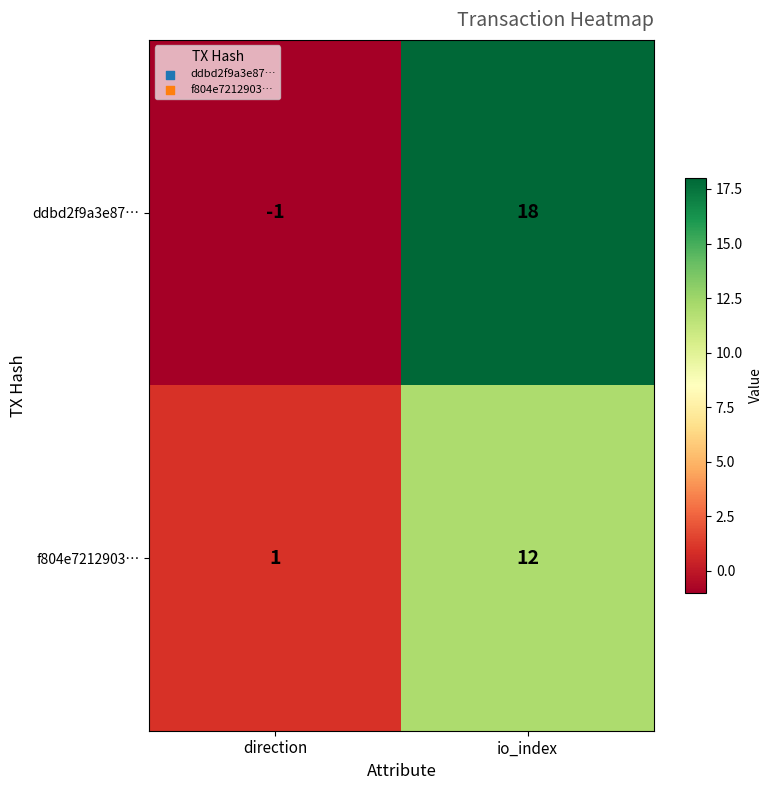

Rank the categories by f804e7212903… value from highest to lowest.

io_index, direction